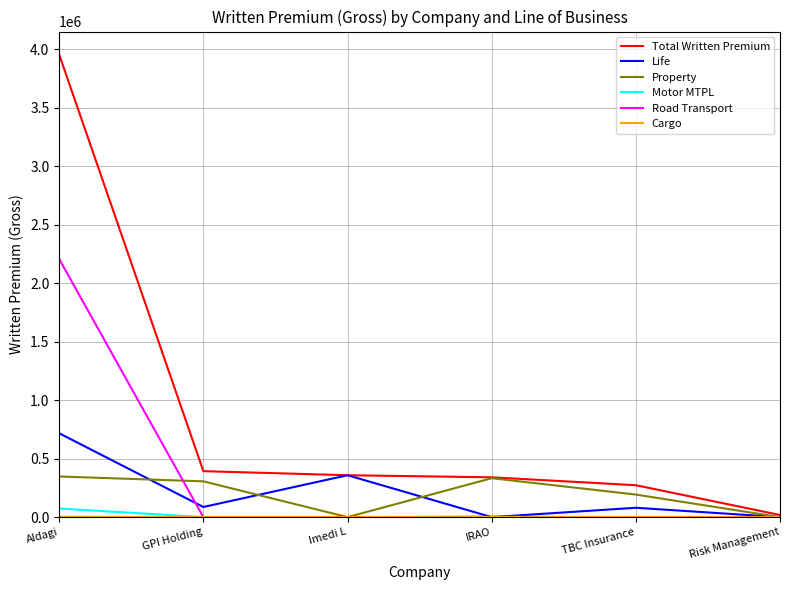

Which series has the widest spread of values?

Total Written Premium